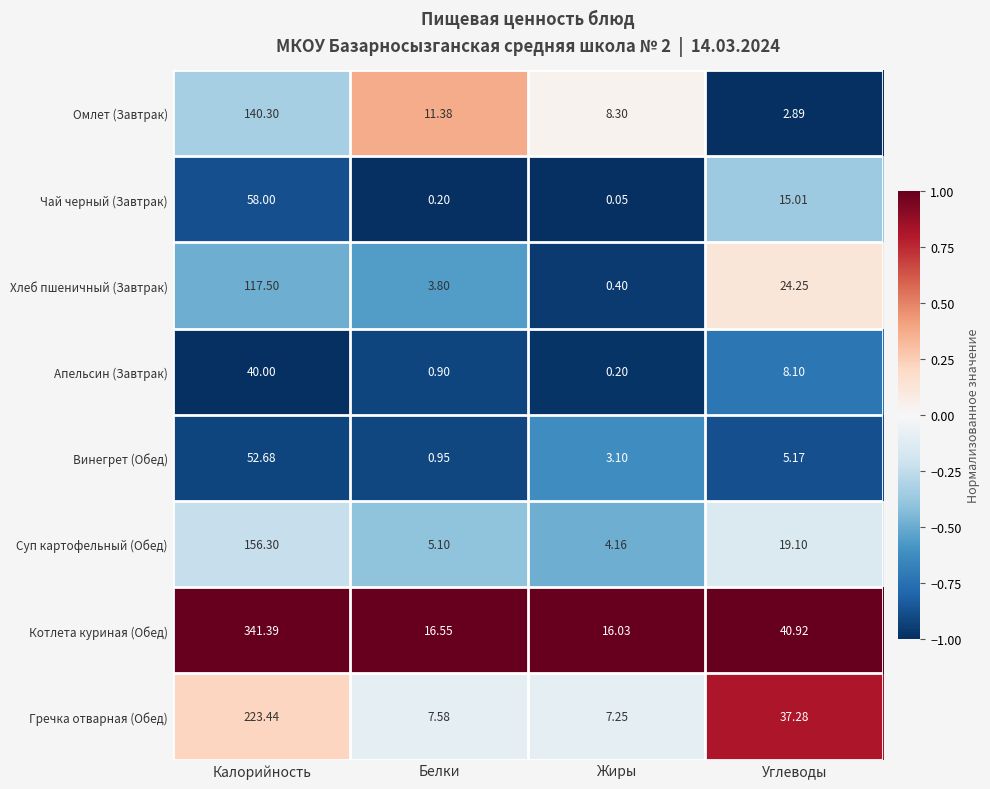

Which series has the widest spread of values?

Котлета куриная (Обед)